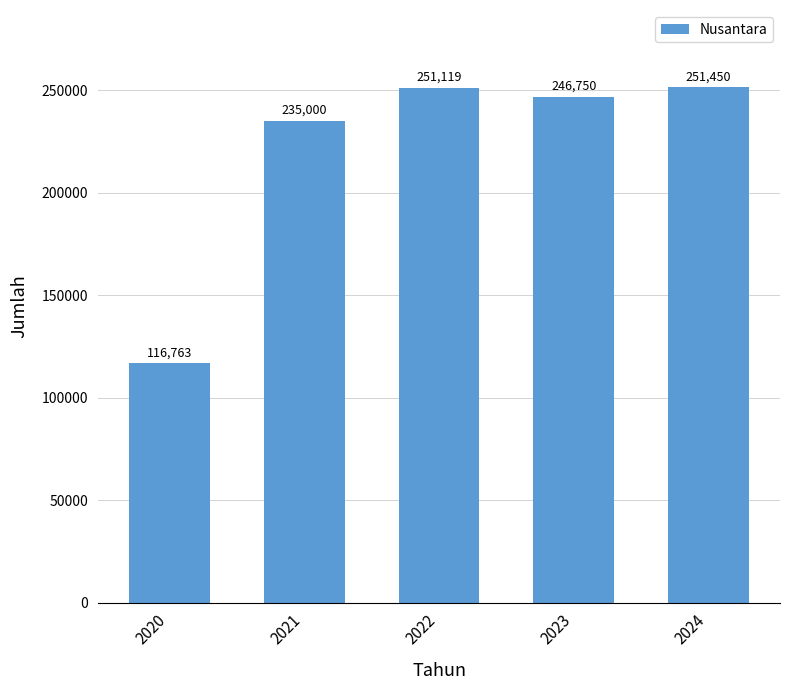

What is the value of the 2nd bar from the left?

235000